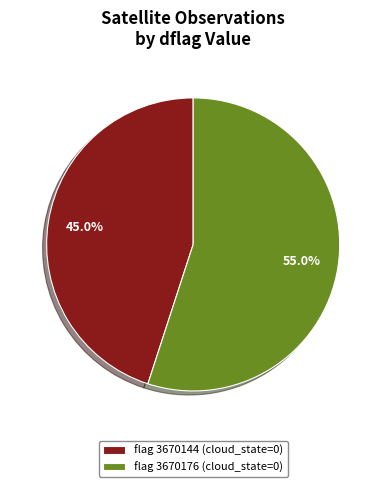

Rank the categories by value from highest to lowest.

flag 3670176 (cloud_state=0), flag 3670144 (cloud_state=0)